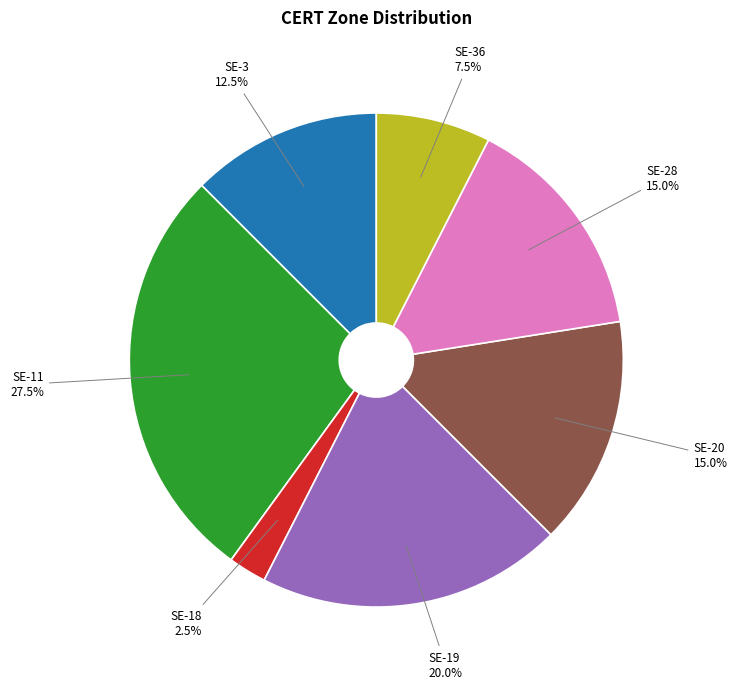

What is the largest slice in the pie chart?

SE-11 27.5%